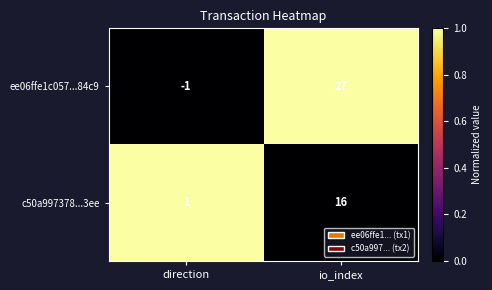

Which label corresponds to the largest value in the chart?

io_index